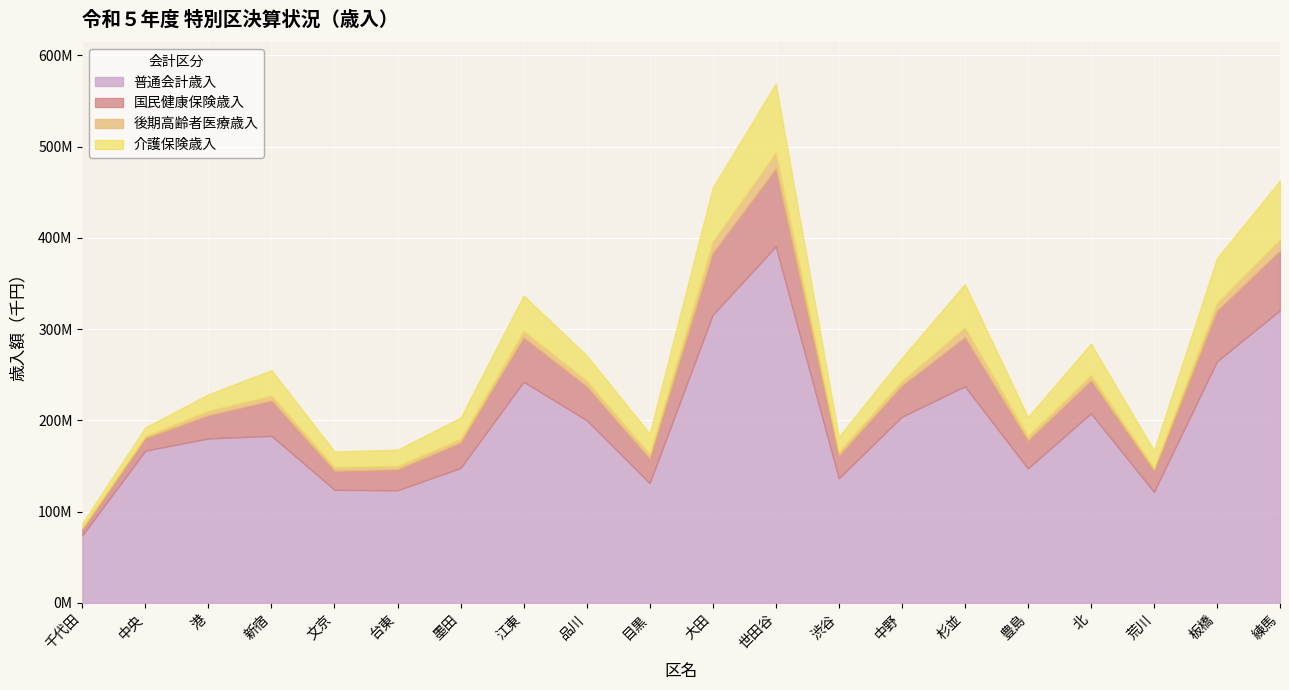

How many interior local valleys does the 後期高齢者医療歳入 series have?

5